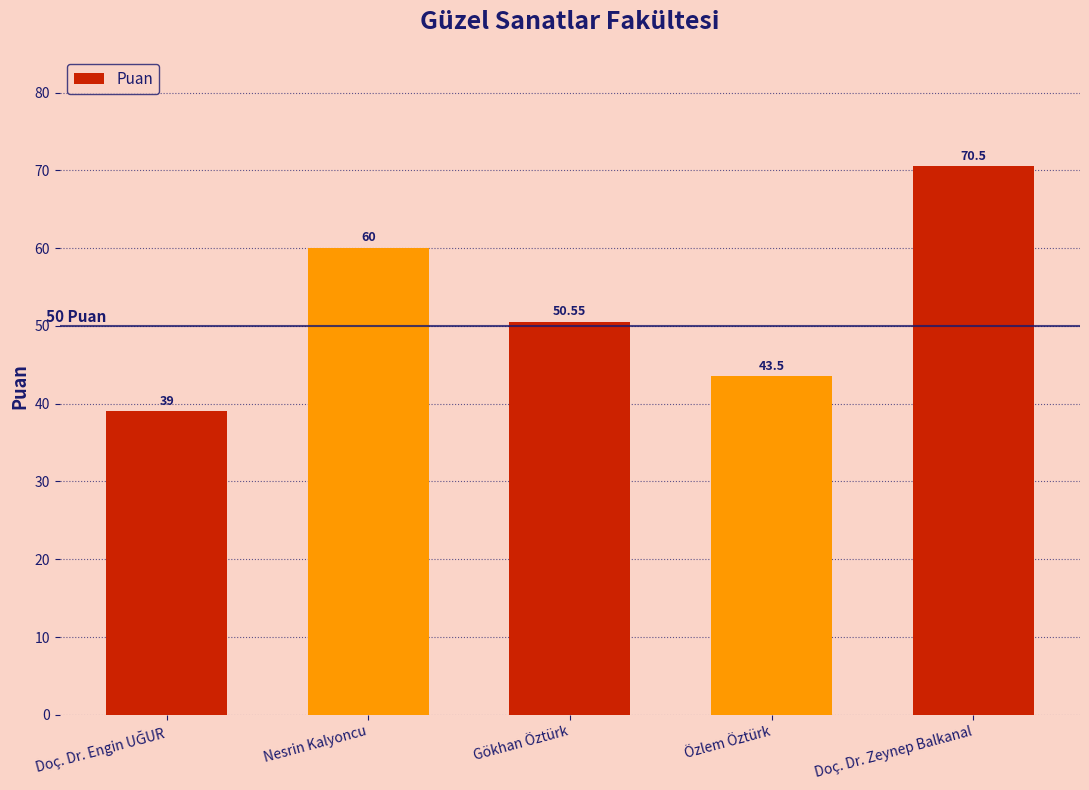

Which label corresponds to the largest value in the chart?

Doç. Dr. Zeynep Balkanal